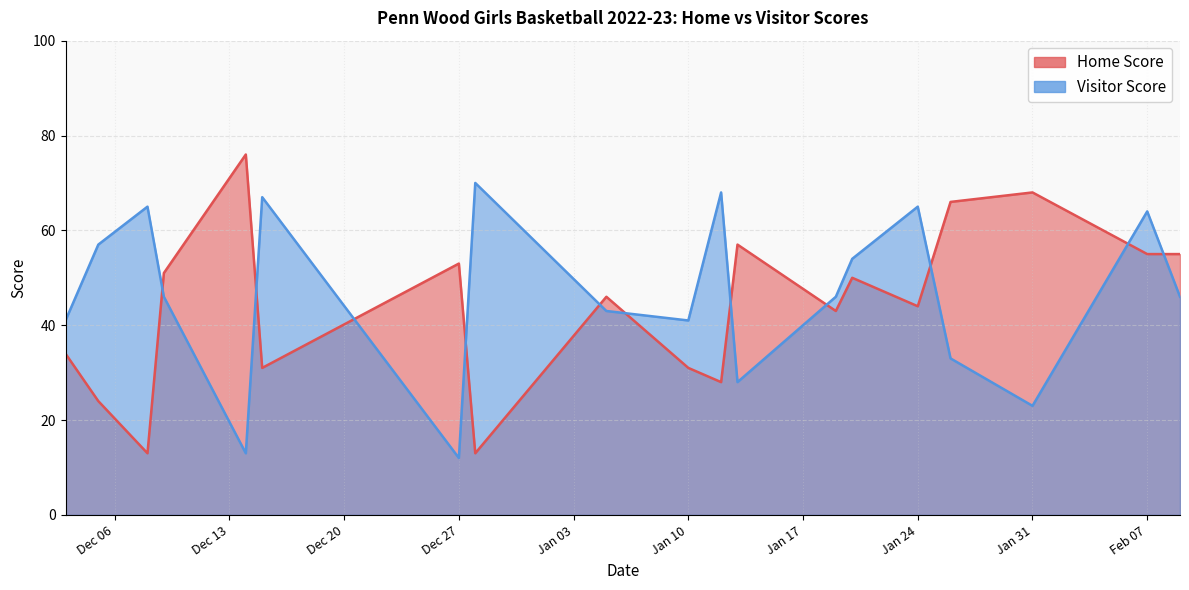

At which category does the chart reach its peak across all series?

2022-12-14